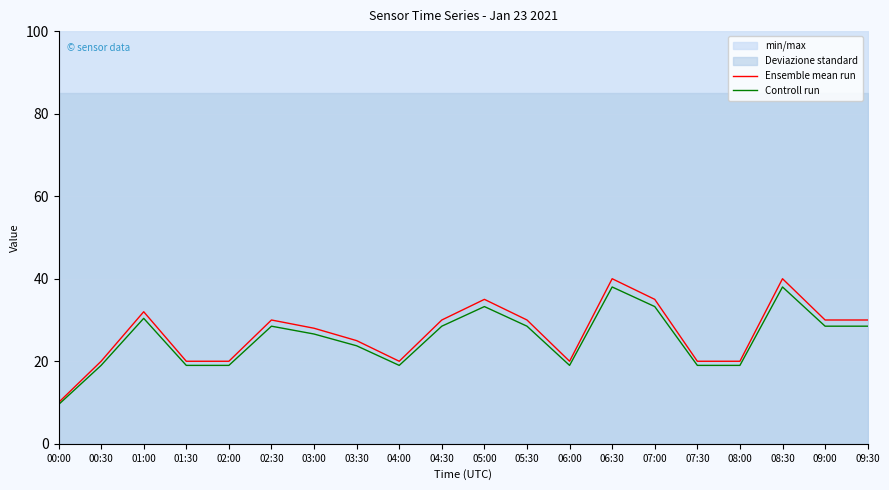

At how many categories does at least one series exceed 16?

19